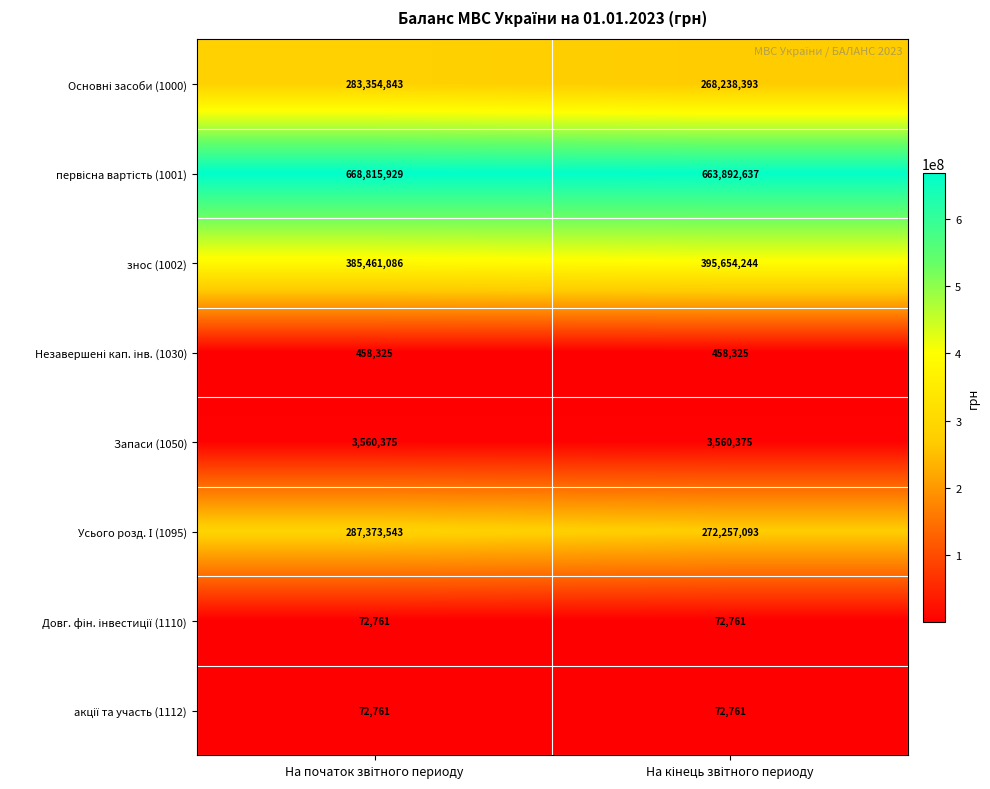

At how many categories does at least one series exceed 598237540?

2